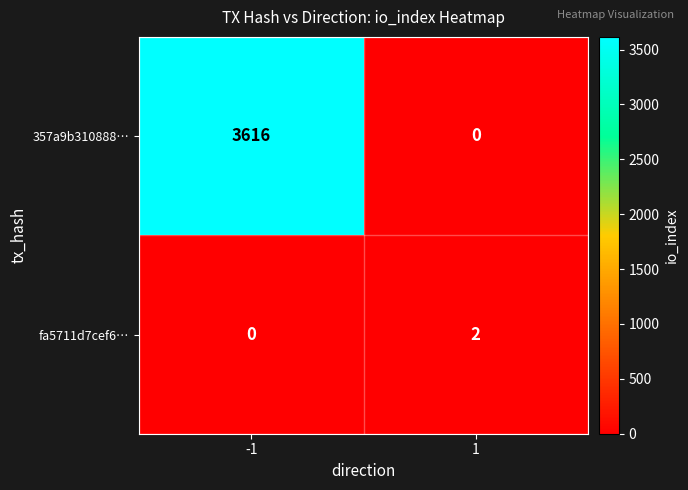

Reading right to left, what are all the values shown in this chart?

357a9b310888…: 1=0	-1=3616
fa5711d7cef6…: 1=2	-1=0